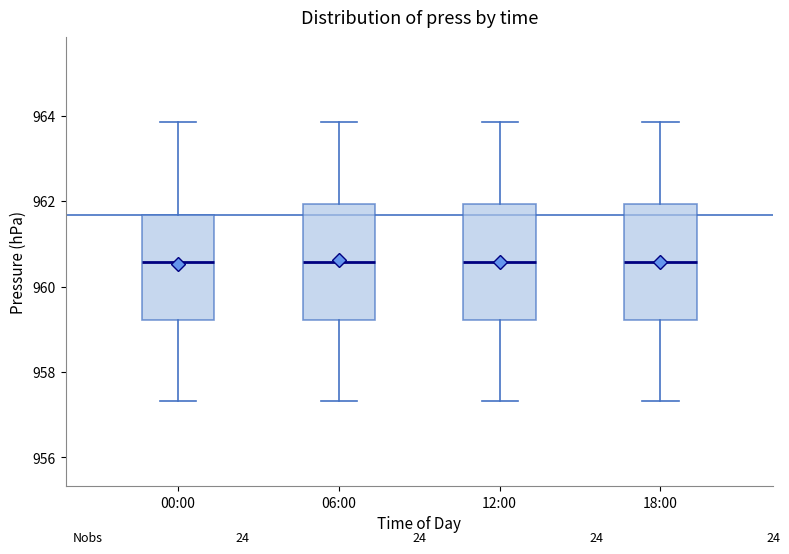

Where is the upper edge of the box for 06:00 on the y-axis? The values are not printed on the chart, so give them approximately, as read against the axis.

962.0